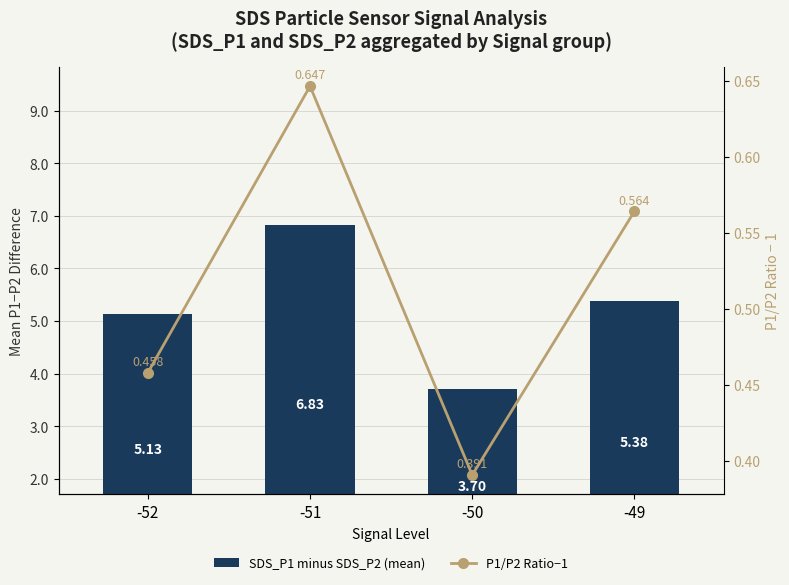

Count the number of categories in the chart.

4